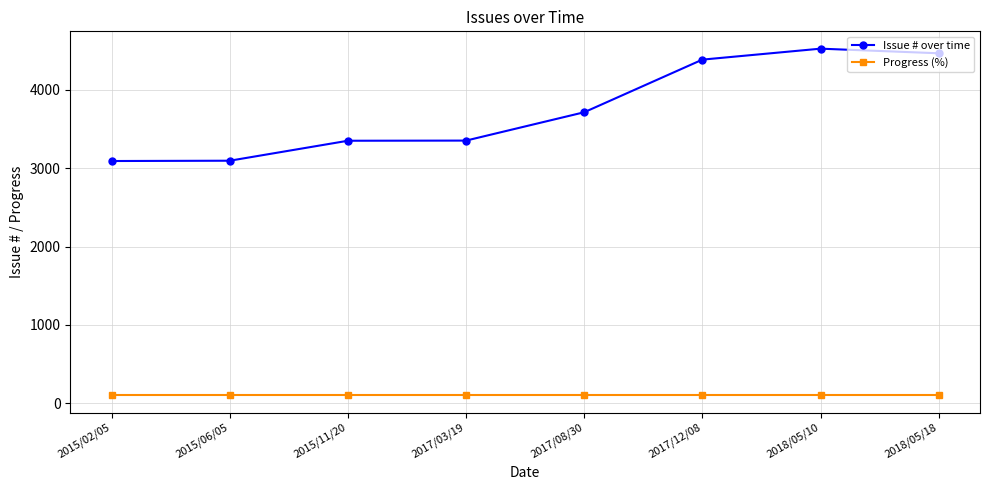

True or false: Progress (%) has a value of 100 at 2018/05/10.

True